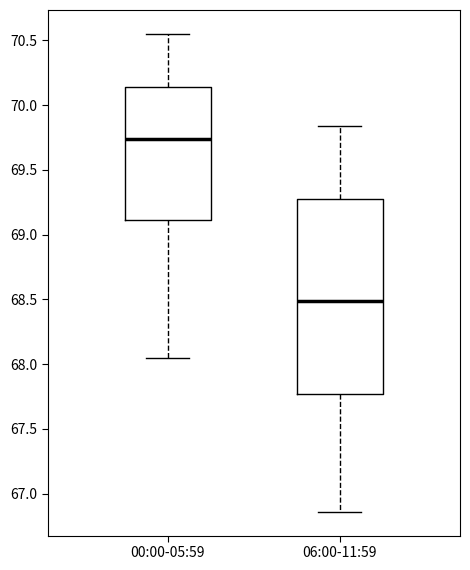

Which box's median line is the highest?

00:00-05:59